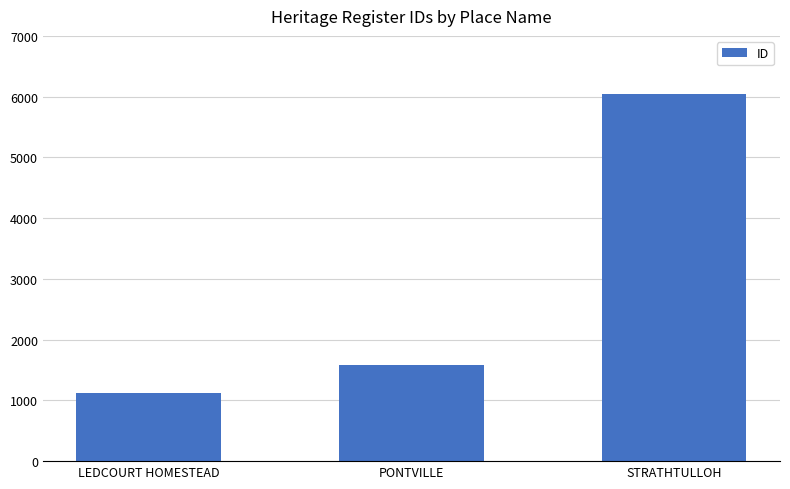

Reading left to right, transcribe all the data shown in this chart.

LEDCOURT HOMESTEAD=1123	PONTVILLE=1586	STRATHTULLOH=6050